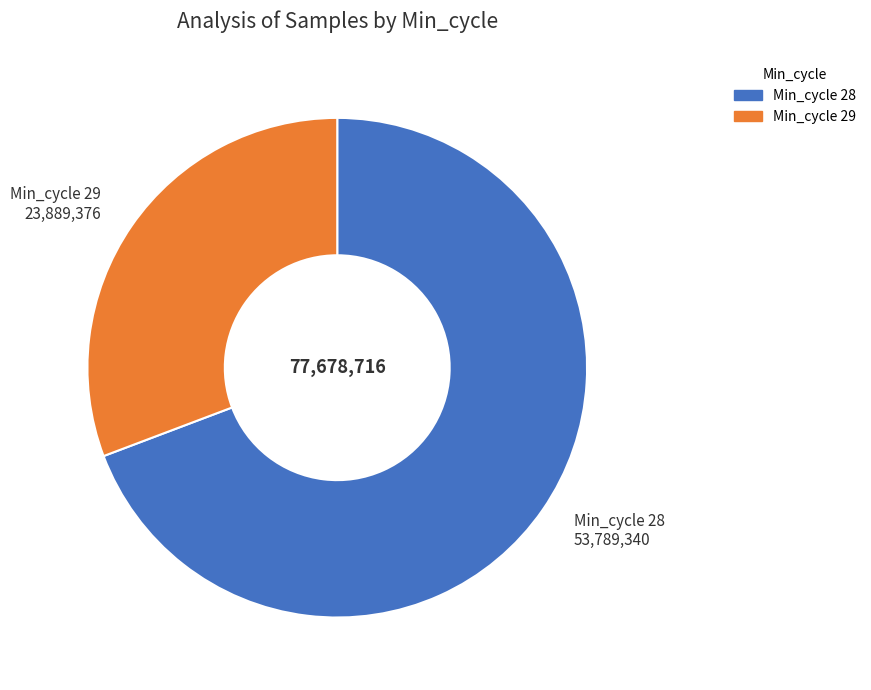

Does any single category account for the majority?

Yes